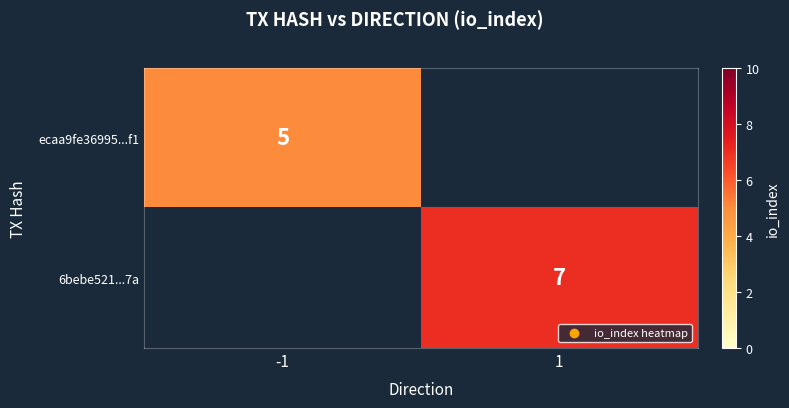

How many categories are shown in the chart?

2